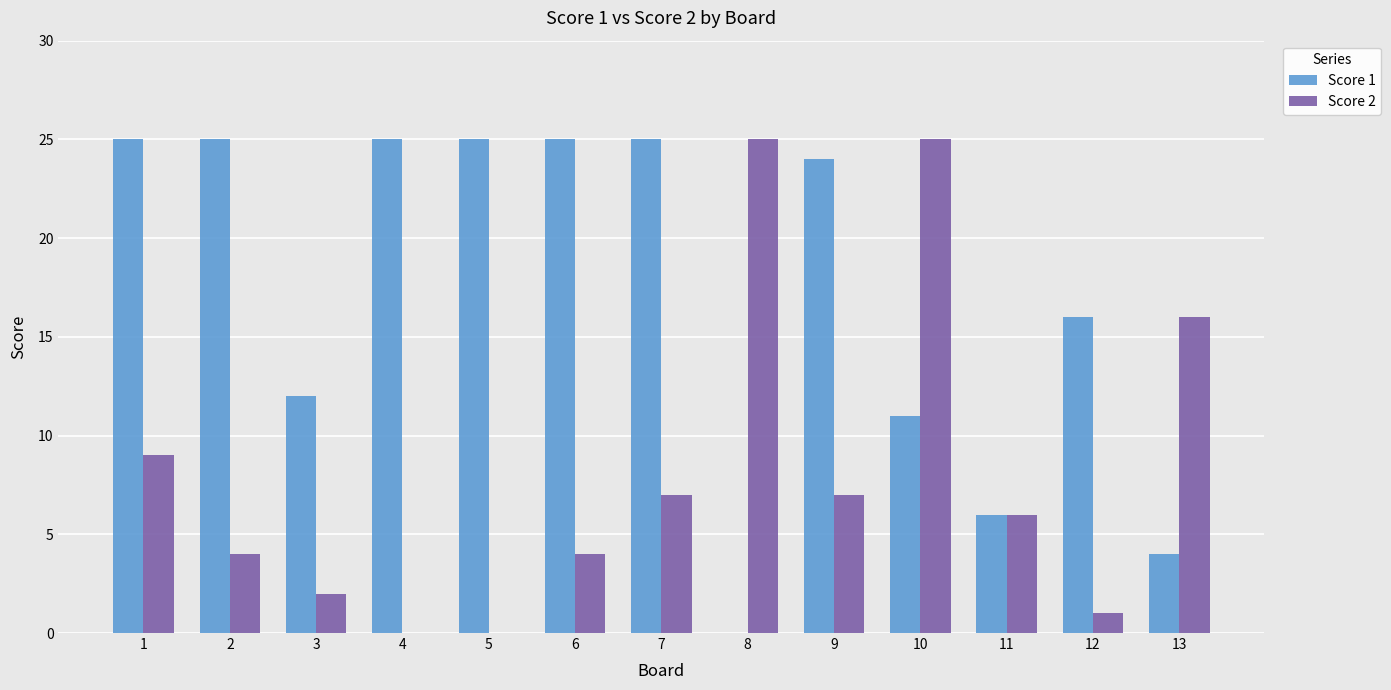

Which series has the largest total across all categories?

Score 1